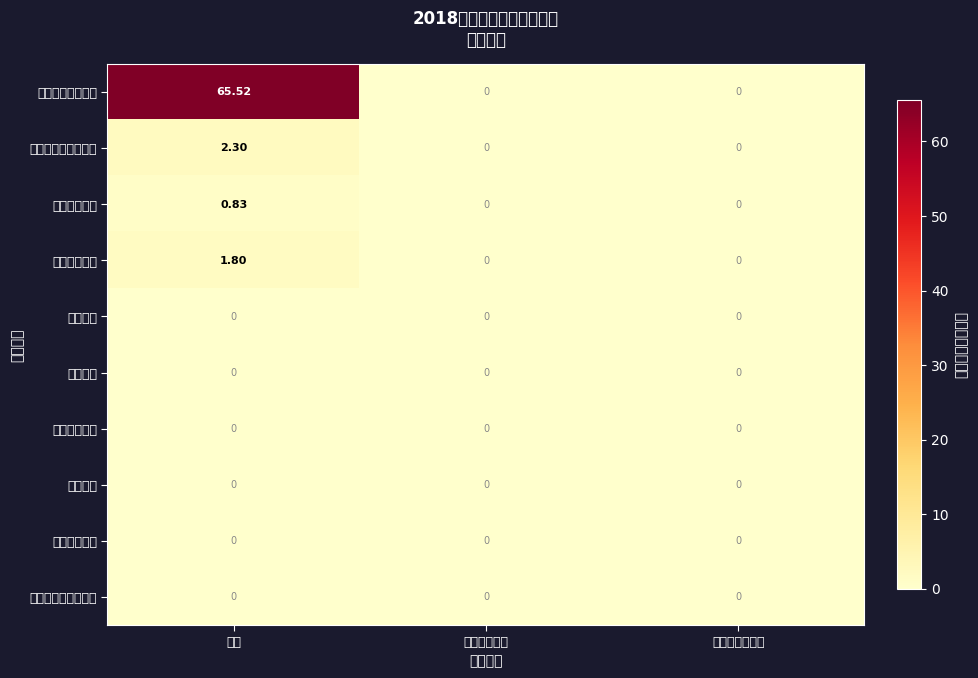

At which label does 住房保障支出 reach its peak?

合计